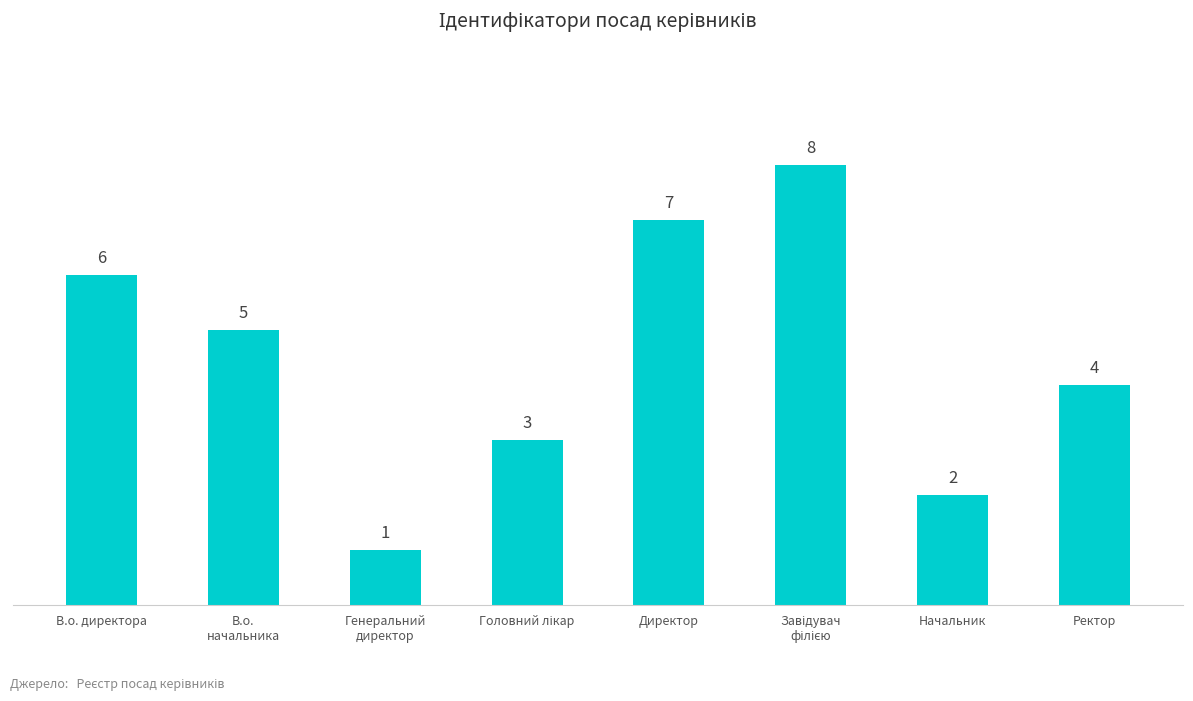

What is the change in value from Генеральний
директор to Ректор?

+3